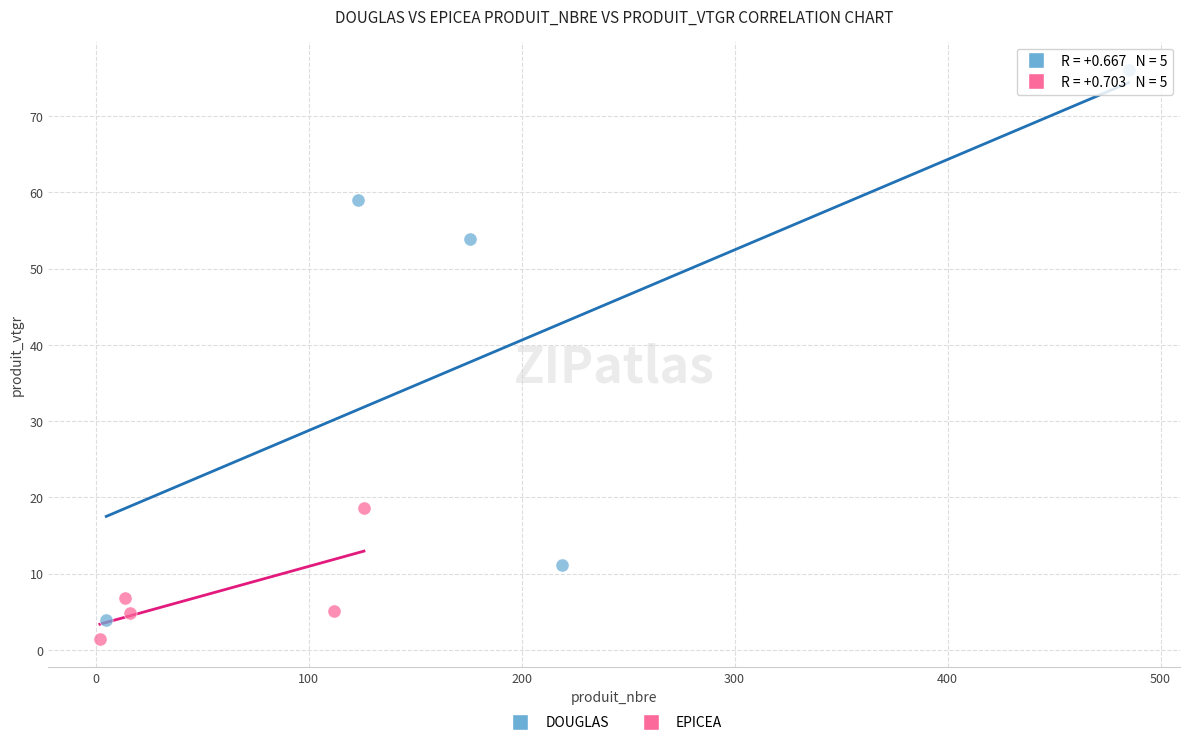

Which series has the largest Y range (max minus min)?

DOUGLAS